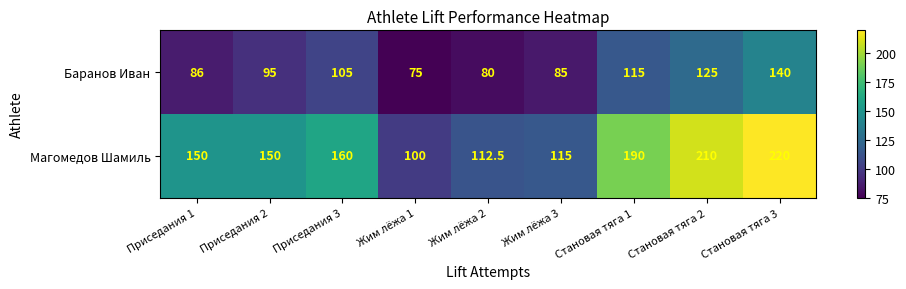

Where is Магомедов Шамиль nearest to the value 160?

Приседания 3